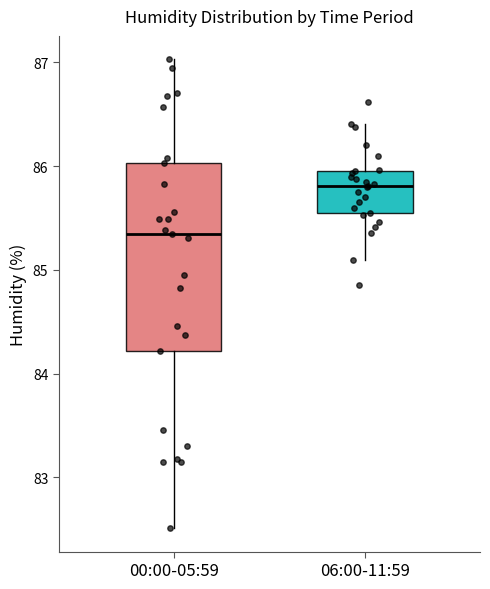

Reading left to right, transcribe this box plot: for each box, give where its median line is, the range the box spans, and where its two whiskers end, as read against the y-axis. The values are not printed on the chart, so give them approximately, as read against the axis.

00:00-05:59: median 85.4, box 84.2 to 86.0, whiskers 82.5 to 87.0
06:00-11:59: median 85.8, box 85.6 to 86.0, whiskers 85.1 to 86.4